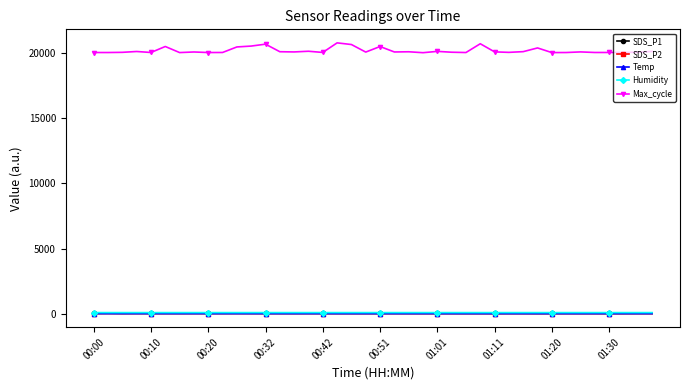

What is the value of the Max_cycle point at the 20th from the left?

20071.0